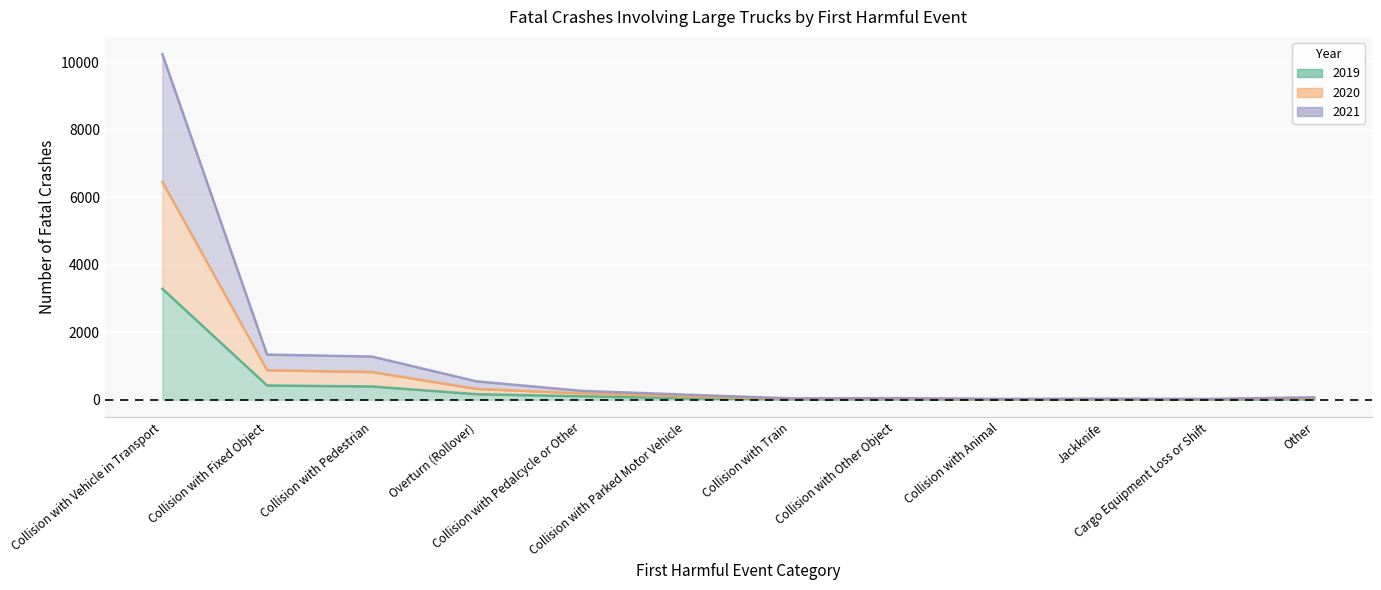

List the series in order of their overall mean, lowest first.

2019, 2020, 2021